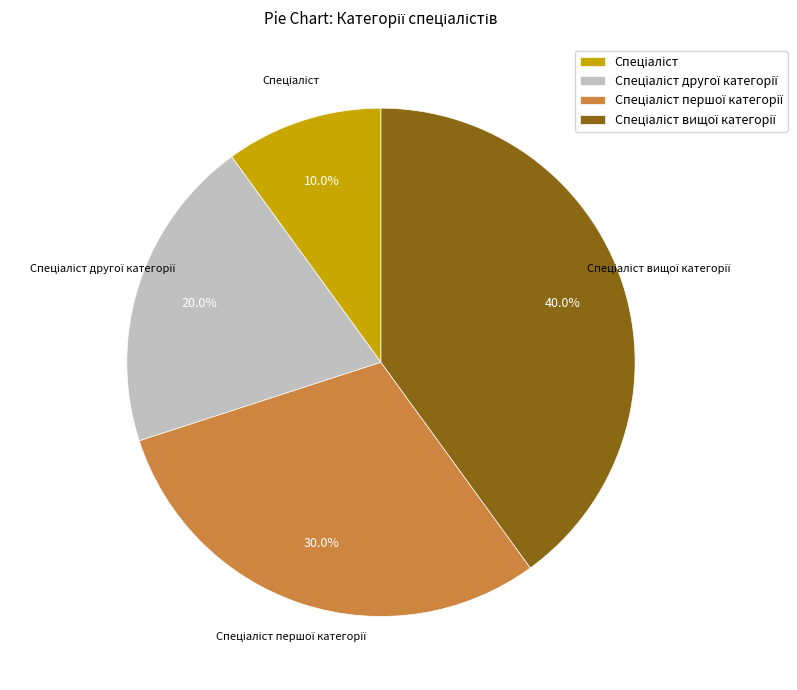

To the nearest percent, what is the difference between the largest and smallest slice percentages?

30%